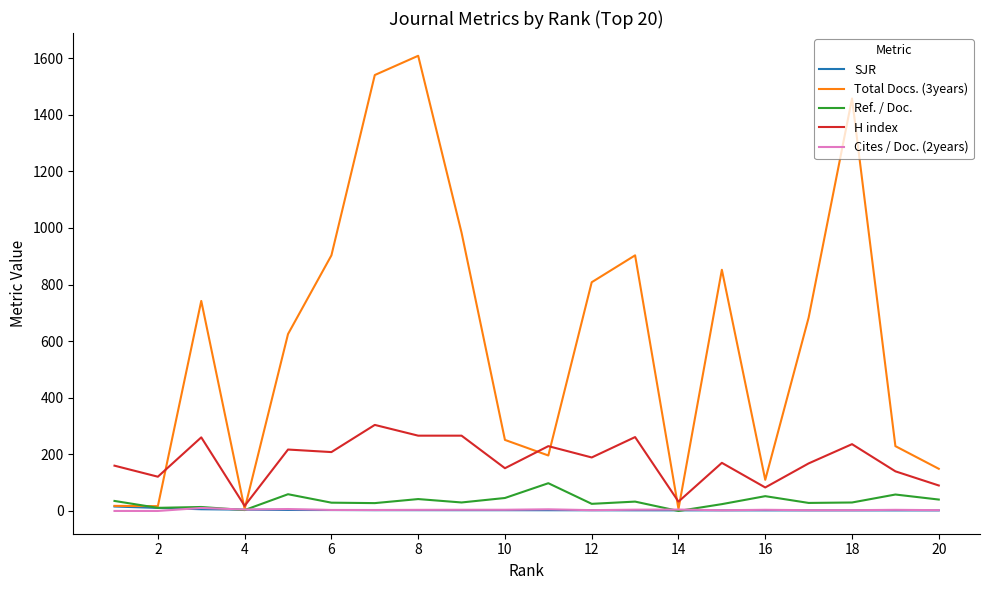

Which series has the largest total across all categories?

Total Docs. (3years)